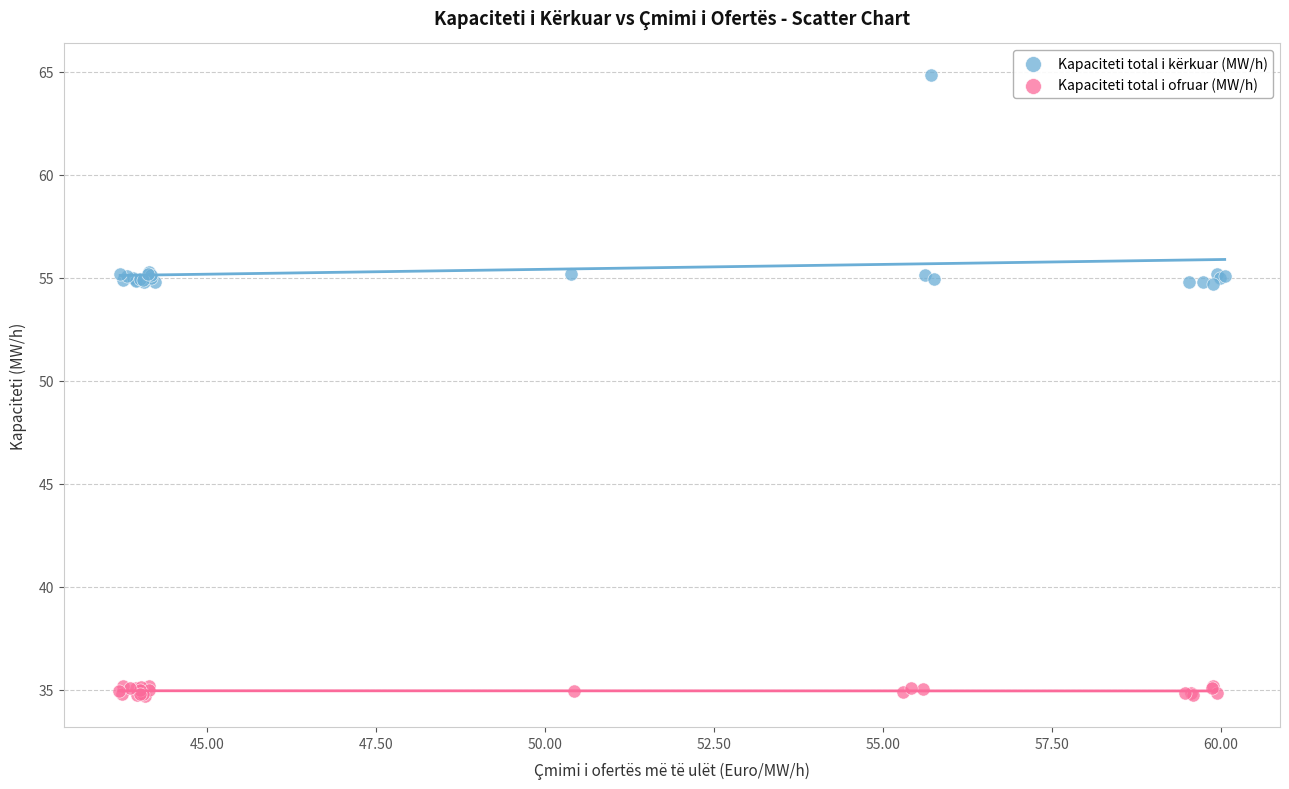

Which series contains the highest Y value?

Kapaciteti total i kërkuar (MW/h)